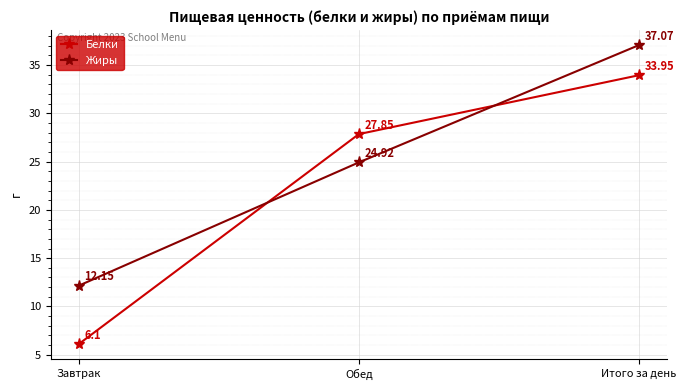

At Обед, list the series in order from smallest to largest.

Жиры, Белки